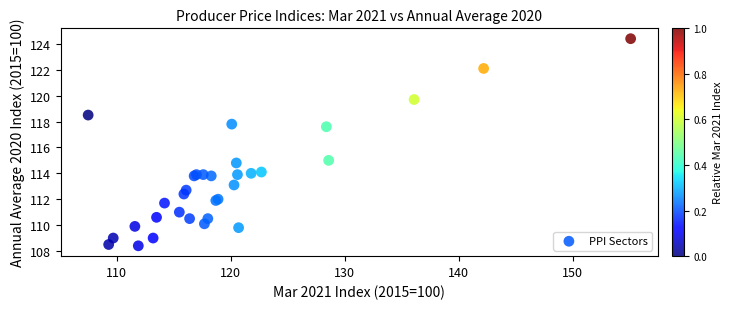

What Y value in the scatter plot is closest to 116?

115.0